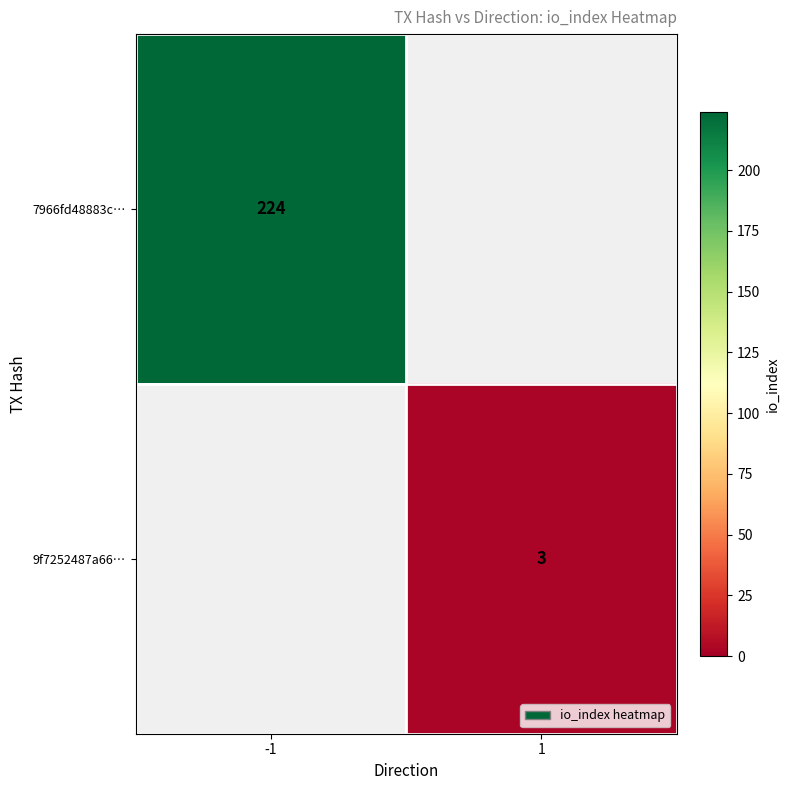

At which category does the chart reach its peak across all series?

-1